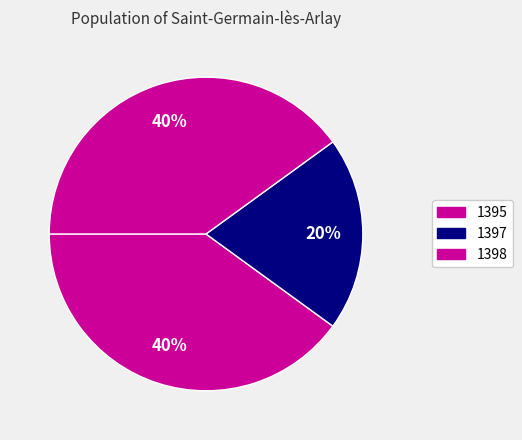

Is there any slice that represents more than half of the pie?

No